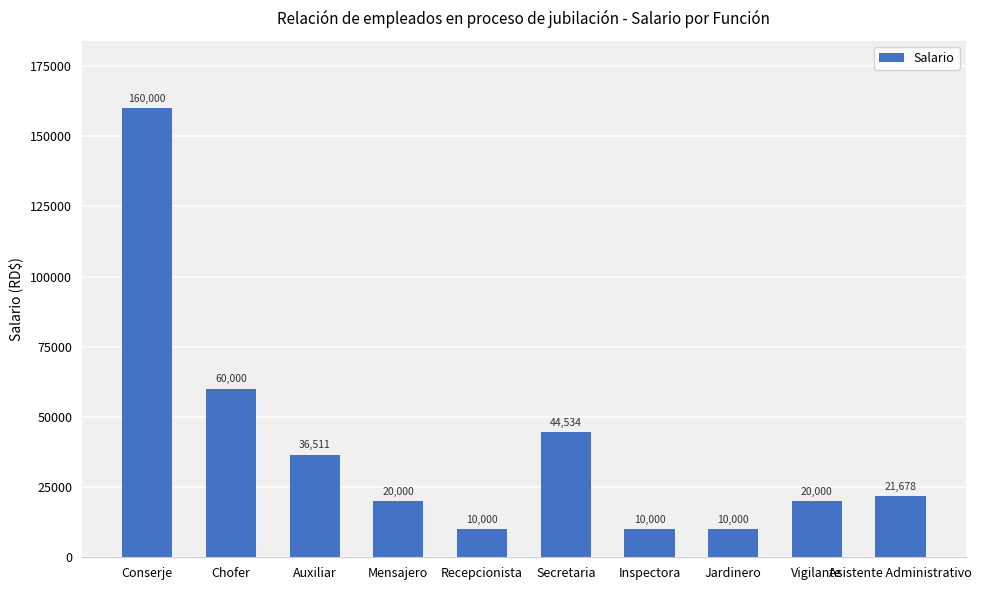

Read the value at Jardinero.

10000.0